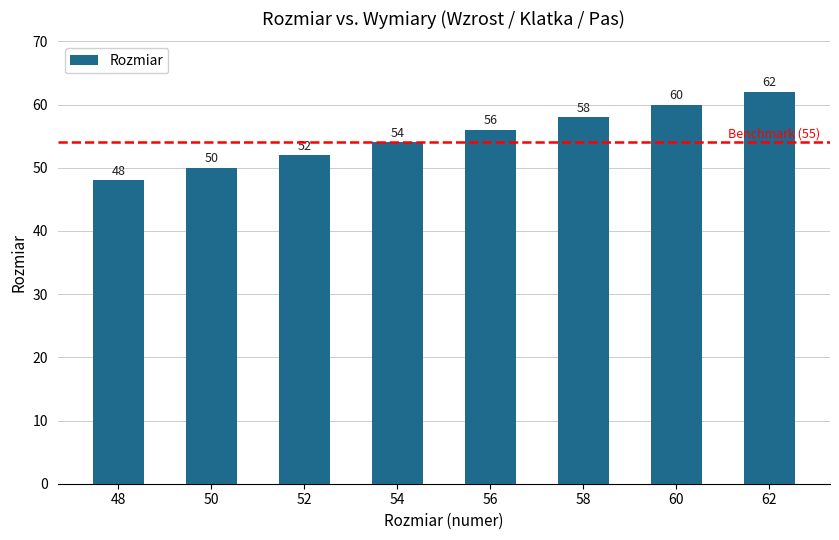

True or false: the data shows 73 at 54.

False